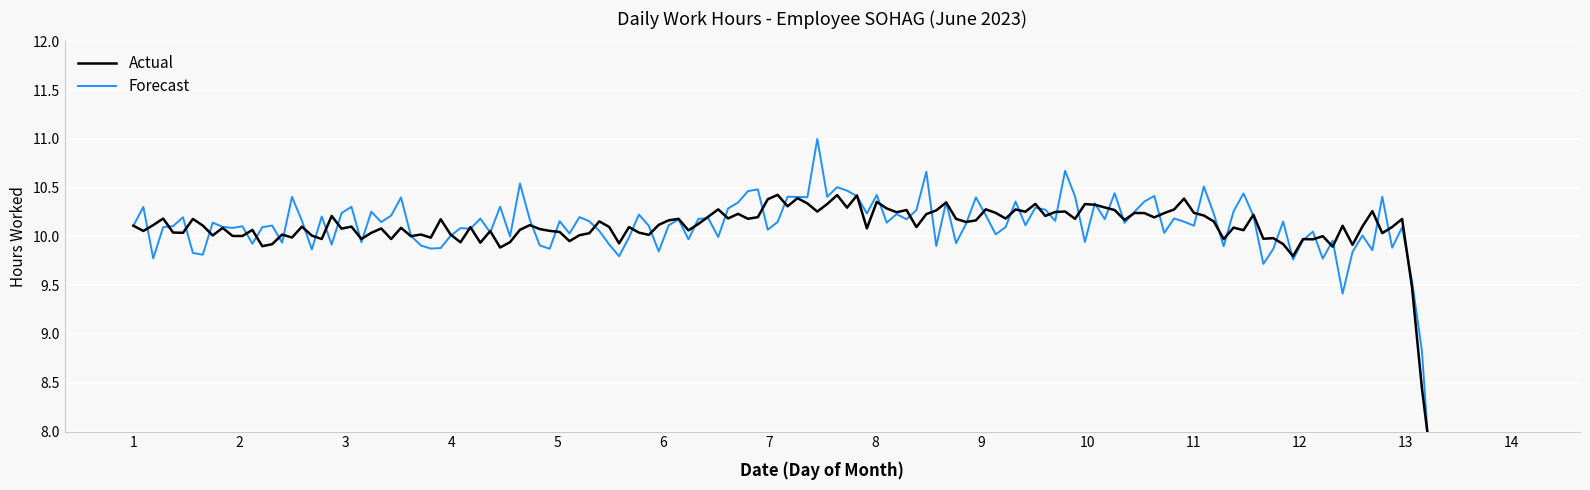

List the series in order of their overall mean, highest first.

Actual, Forecast